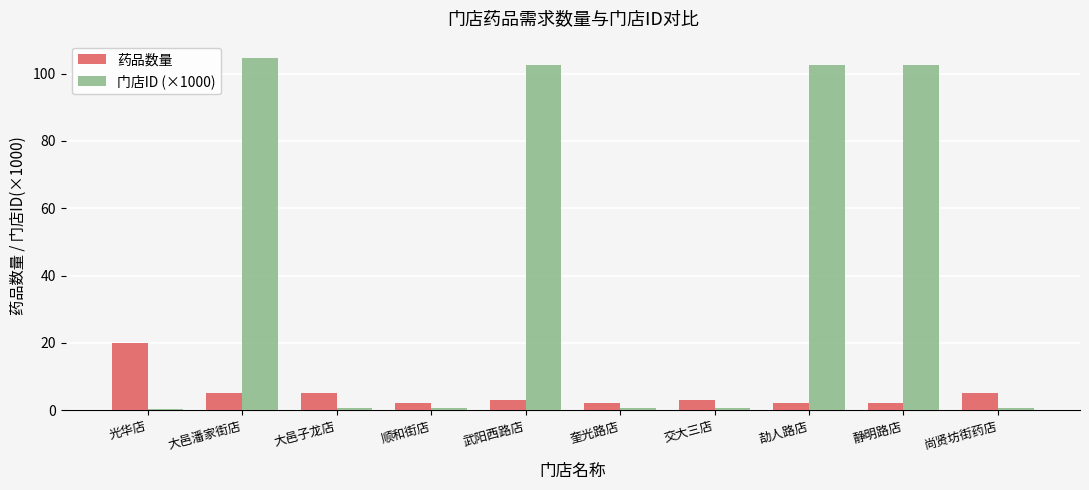

What is the difference between the second highest and minimum values in the 药品数量 series?

3.0